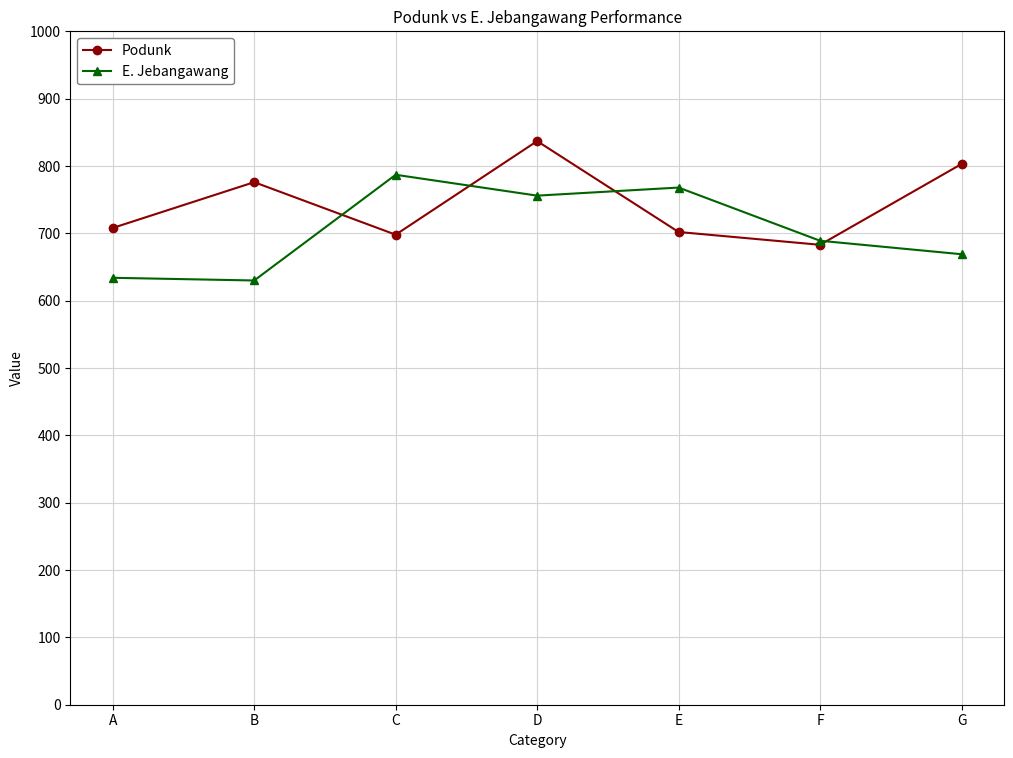

How many series are shown in this chart?

2